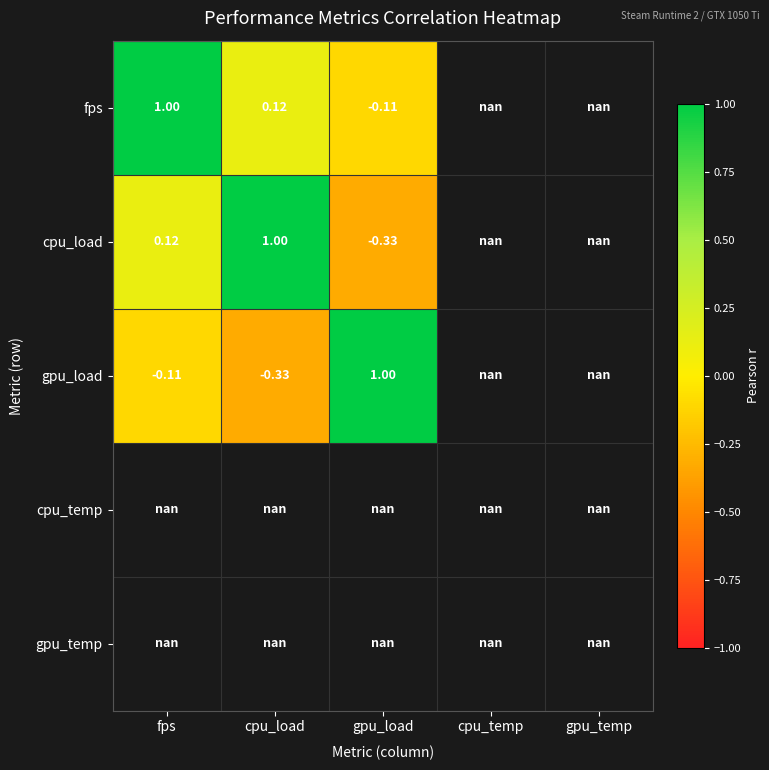

Is the value of cpu_load at gpu_temp greater than the value of gpu_temp at fps?

No